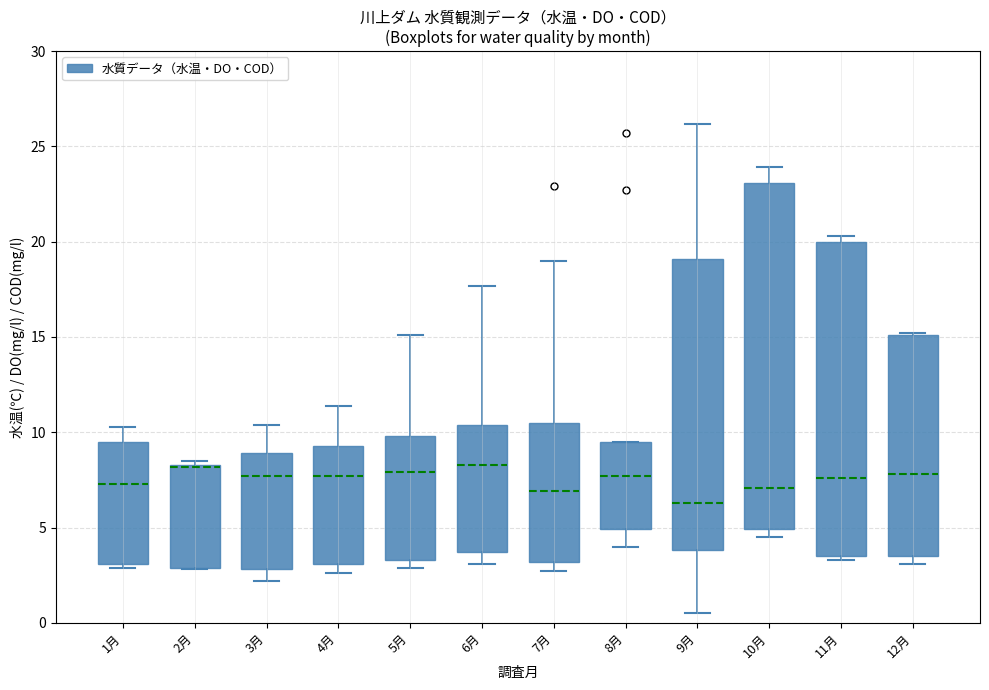

Where does the median line of the box for 11月 sit on the y-axis? The values are not printed on the chart, so give them approximately, as read against the axis.

7.5